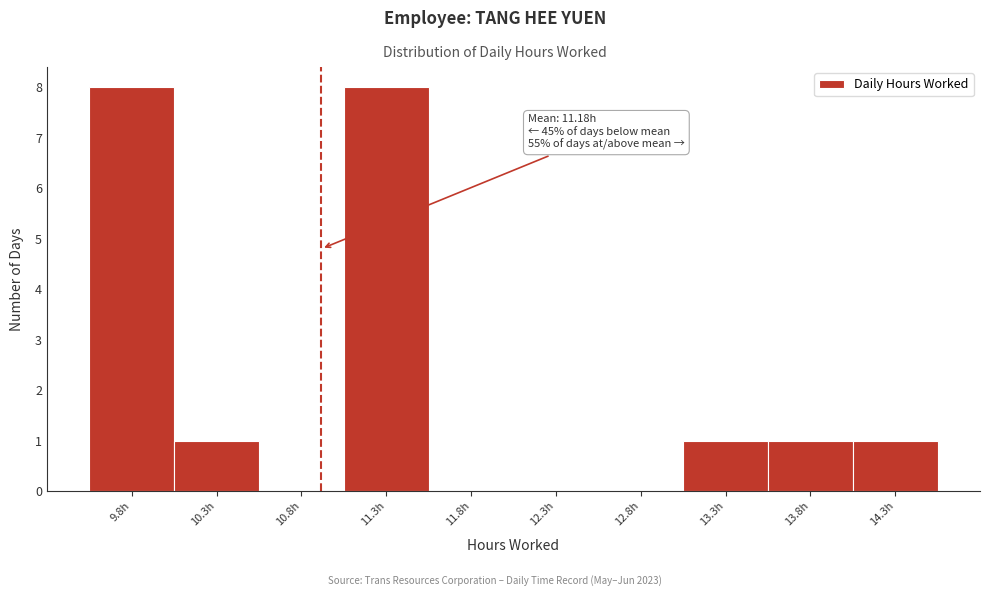

Reading right to left, extract all data points from this chart.

14.3h=1	13.8h=1	13.3h=1	12.8h=0	12.3h=0	11.8h=0	11.3h=8	10.8h=0	10.3h=1	9.8h=8